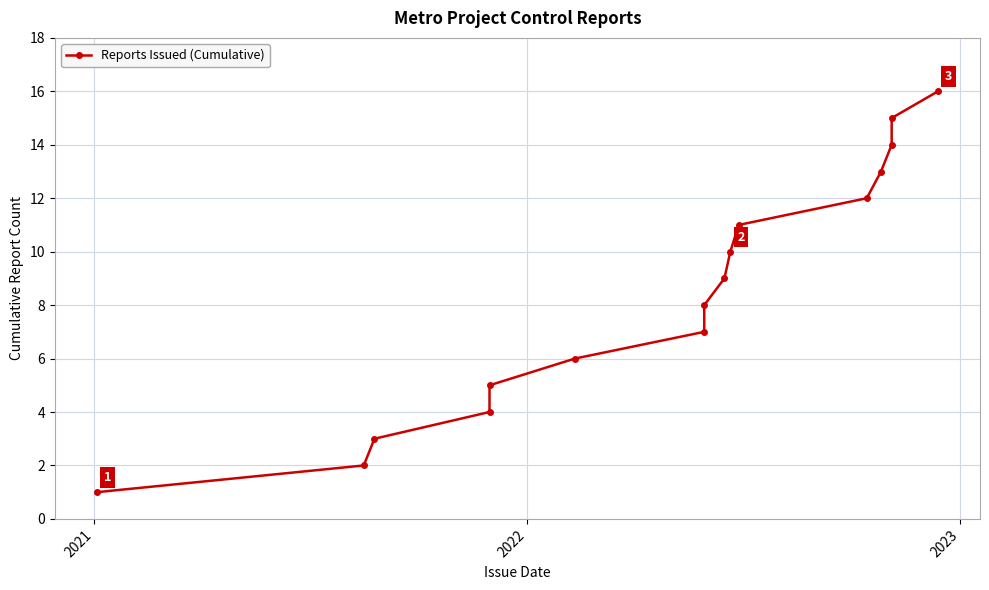

How many values are below 9?

8